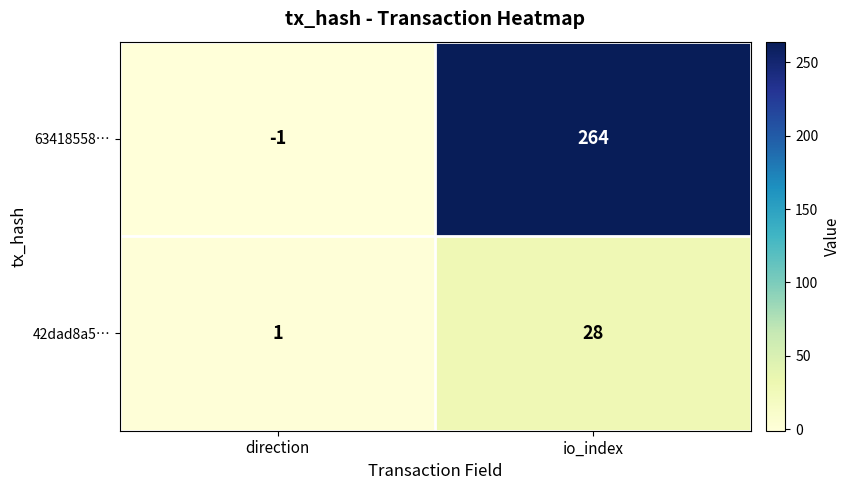

How many series are shown in this chart?

2